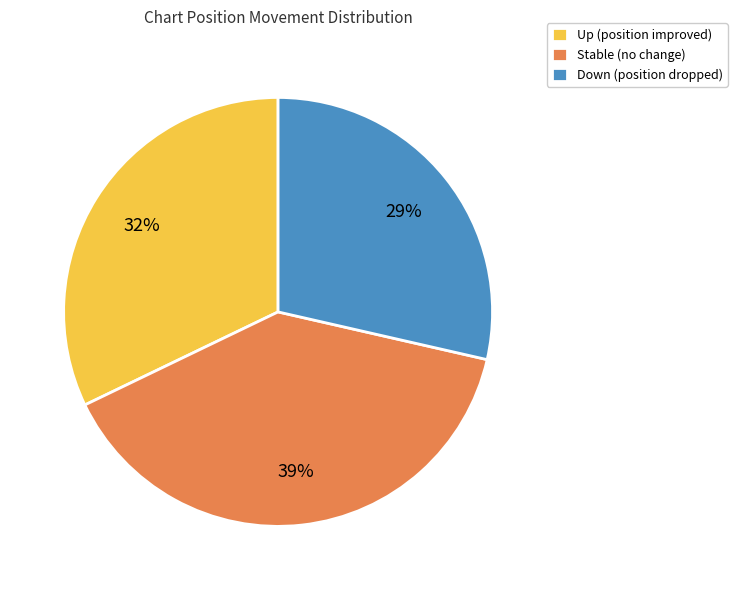

Which has a higher value, Stable (no change) or Down (position dropped)?

Stable (no change)